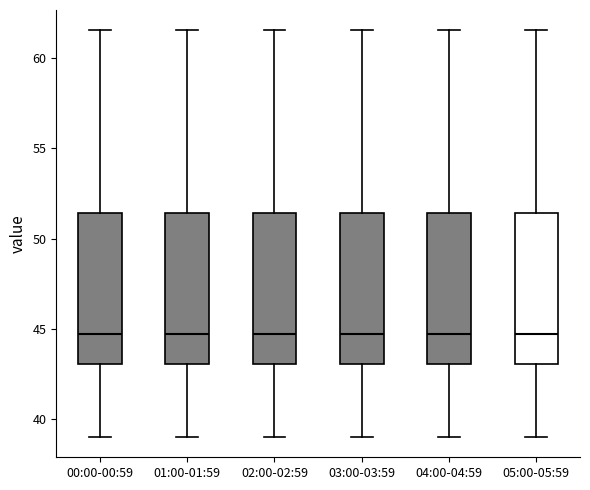

Reading left to right, transcribe this box plot: for each box, give where its median line is, the range the box spans, and where its two whiskers end, as read against the y-axis. The values are not printed on the chart, so give them approximately, as read against the axis.

00:00-00:59: median 44.5, box 43.0 to 51.5, whiskers 39.0 to 61.5
01:00-01:59: median 44.5, box 43.0 to 51.5, whiskers 39.0 to 61.5
02:00-02:59: median 44.5, box 43.0 to 51.5, whiskers 39.0 to 61.5
03:00-03:59: median 44.5, box 43.0 to 51.5, whiskers 39.0 to 61.5
04:00-04:59: median 44.5, box 43.0 to 51.5, whiskers 39.0 to 61.5
05:00-05:59: median 44.5, box 43.0 to 51.5, whiskers 39.0 to 61.5